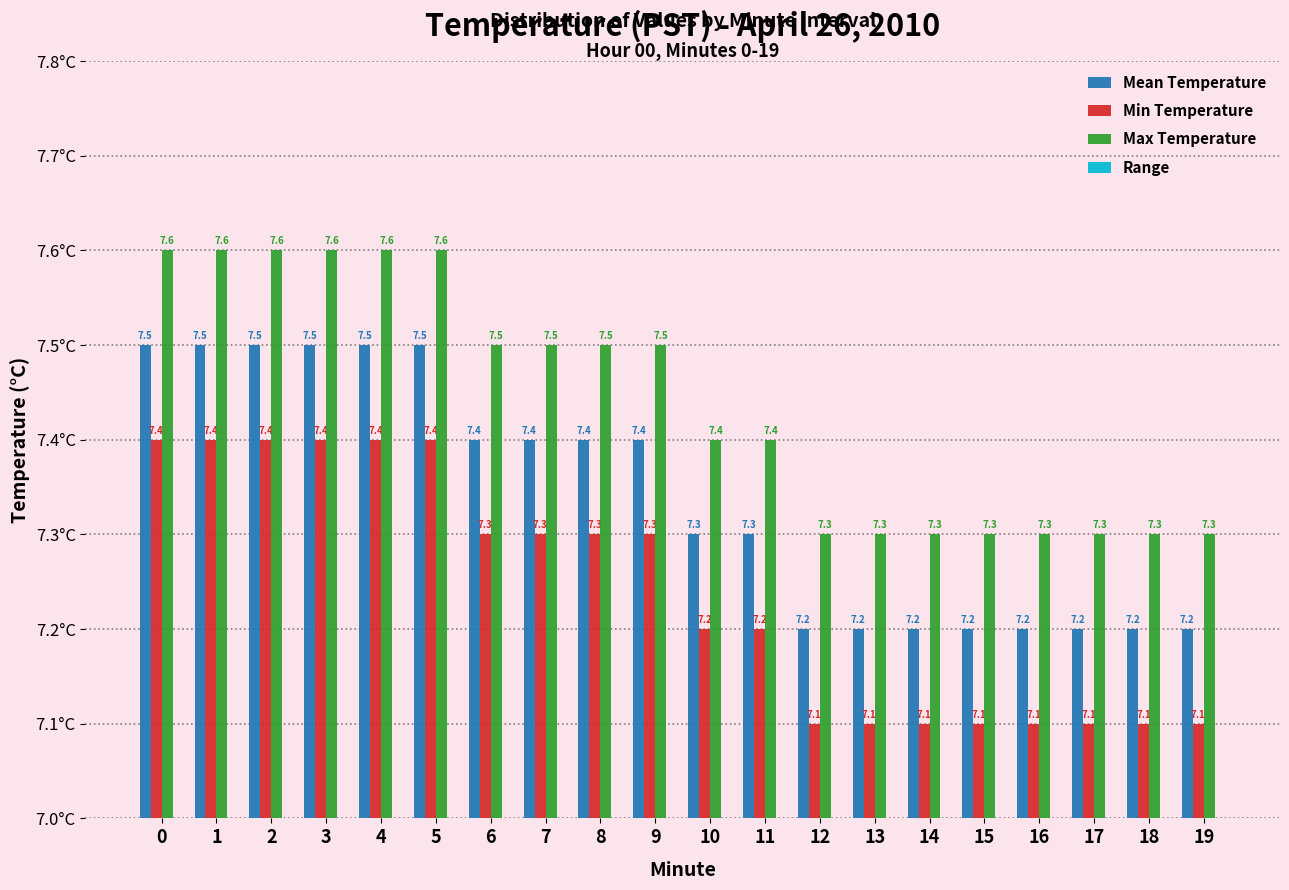

Is the value of Min Temperature at 0 greater than the value of Max Temperature at 11?

No